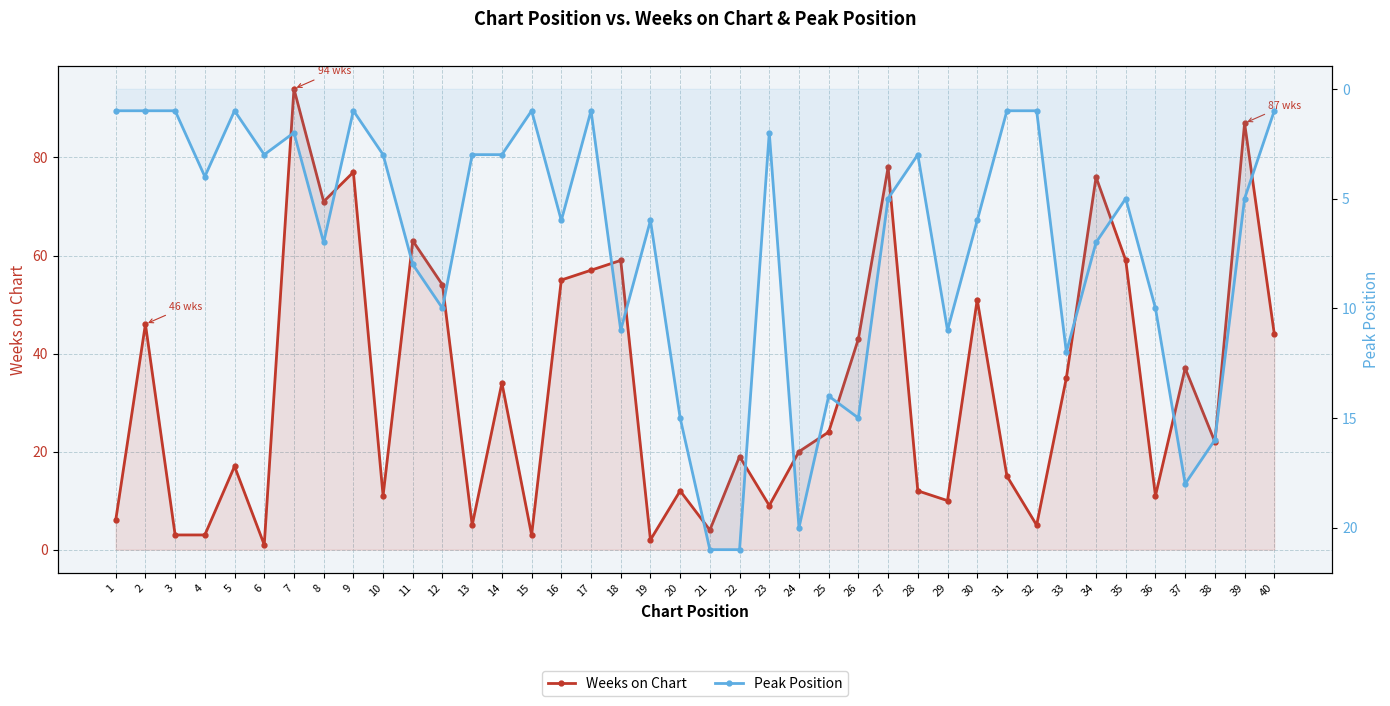

Which category has the highest value in the Peak Position series?

21